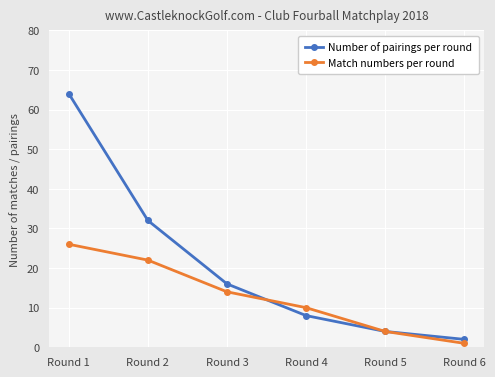

What is the sum of the Match numbers per round values at Round 1 and Round 5?

30